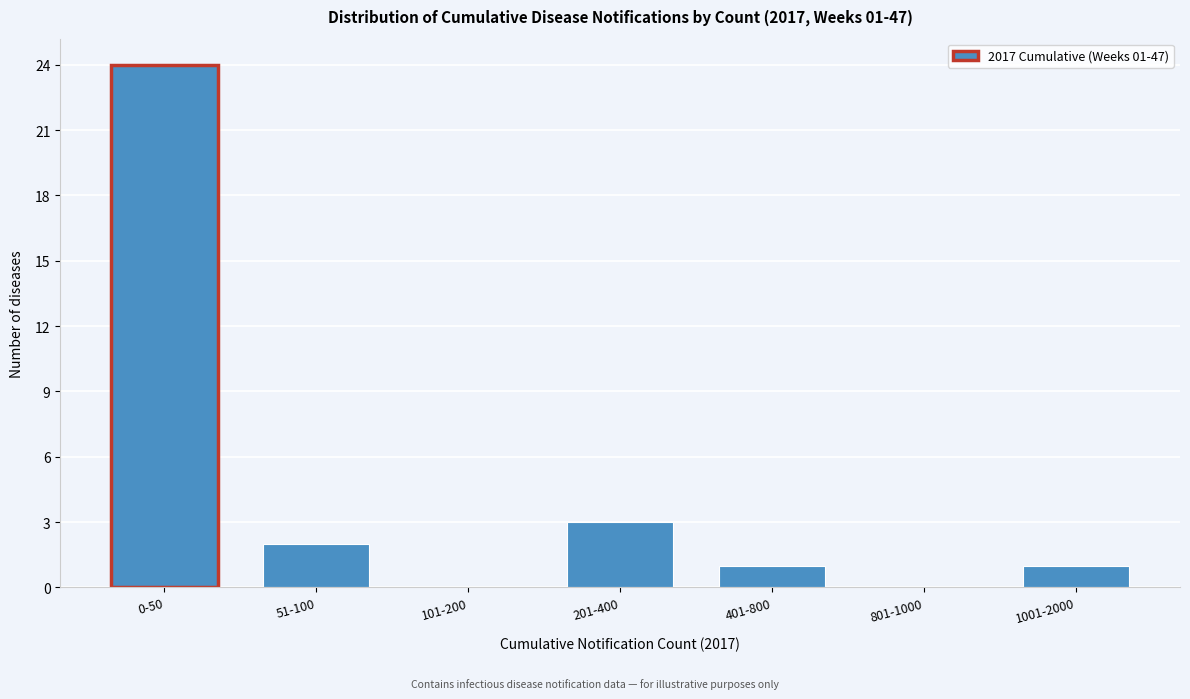

Reading left to right, list all the values displayed in this chart.

0-50=24	51-100=2	101-200=0	201-400=3	401-800=1	801-1000=0	1001-2000=1